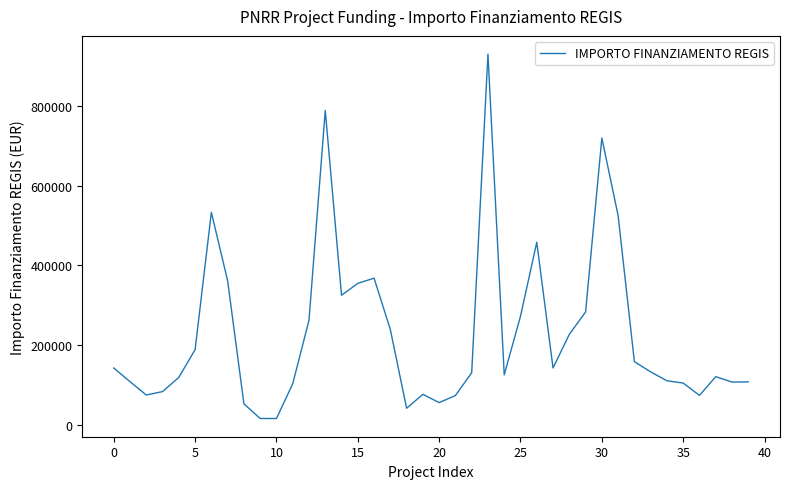

What is the difference between the maximum and minimum values?

915429.5